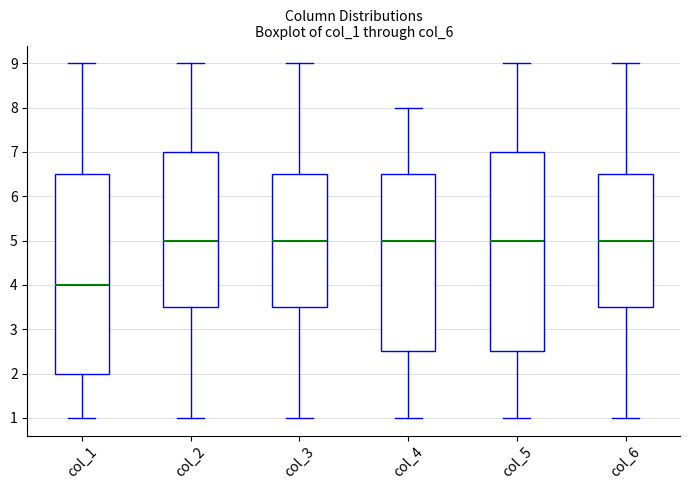

Reading left to right, read every box against the y-axis: the position of its median line, the range the box covers, and the ends of its whiskers. The values are not printed on the chart, so give them approximately, as read against the axis.

col_1: median 4.0, box 2.0 to 6.5, whiskers 1.0 to 9.0
col_2: median 5.0, box 3.5 to 7.0, whiskers 1.0 to 9.0
col_3: median 5.0, box 3.5 to 6.5, whiskers 1.0 to 9.0
col_4: median 5.0, box 2.5 to 6.5, whiskers 1.0 to 8.0
col_5: median 5.0, box 2.5 to 7.0, whiskers 1.0 to 9.0
col_6: median 5.0, box 3.5 to 6.5, whiskers 1.0 to 9.0